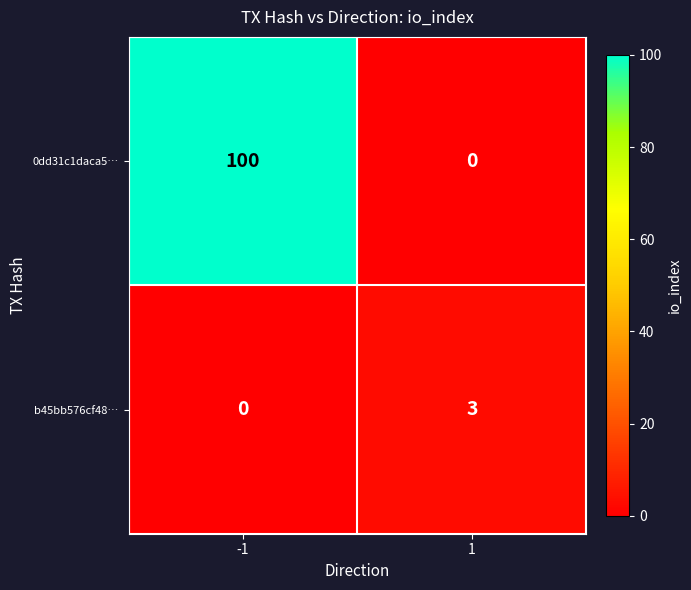

Rank the series at 1 from highest to lowest value.

b45bb576cf48…, 0dd31c1daca5…